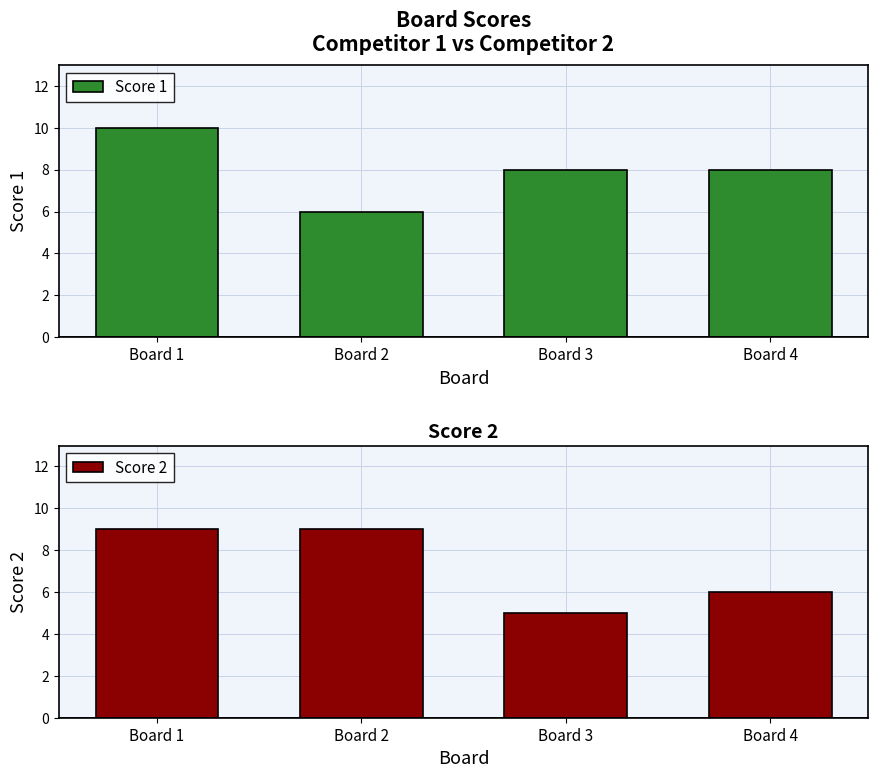

How many series are shown in this chart?

2